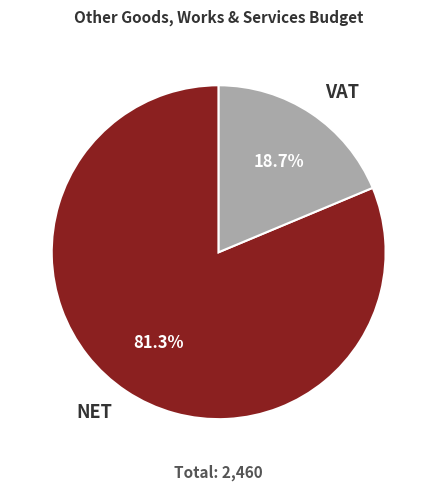

Count the number of slices in the pie.

2